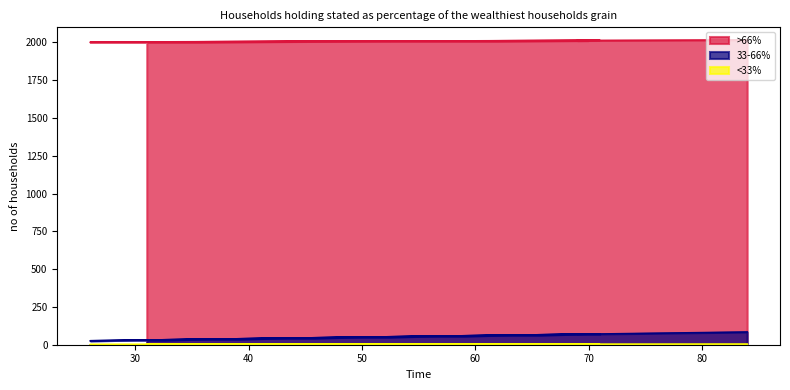

What is the minimum value shown in the chart?

1